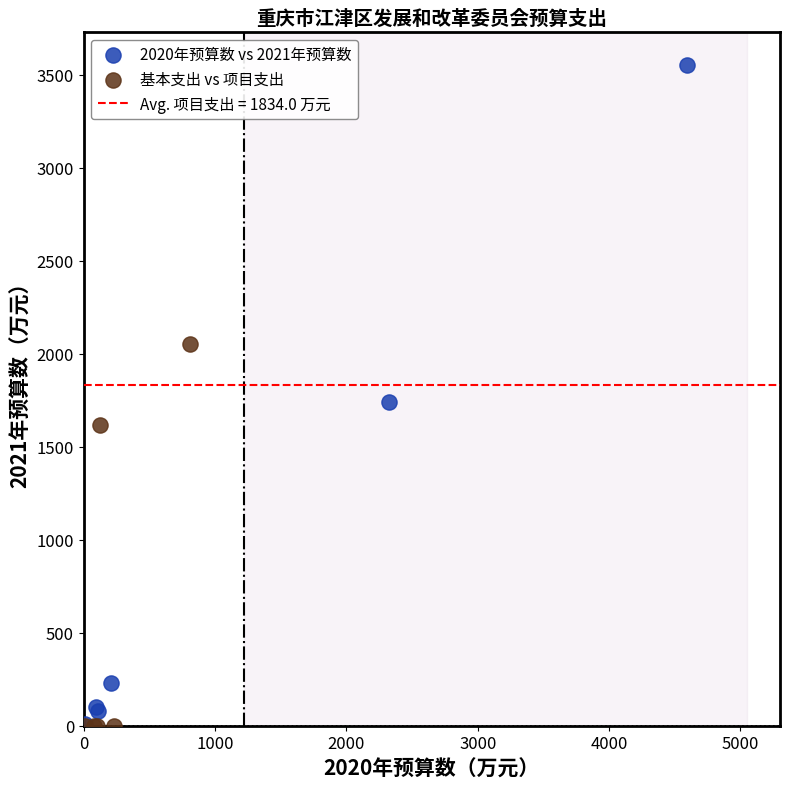

Which series contains the highest Y value?

2020年预算数 vs 2021年预算数